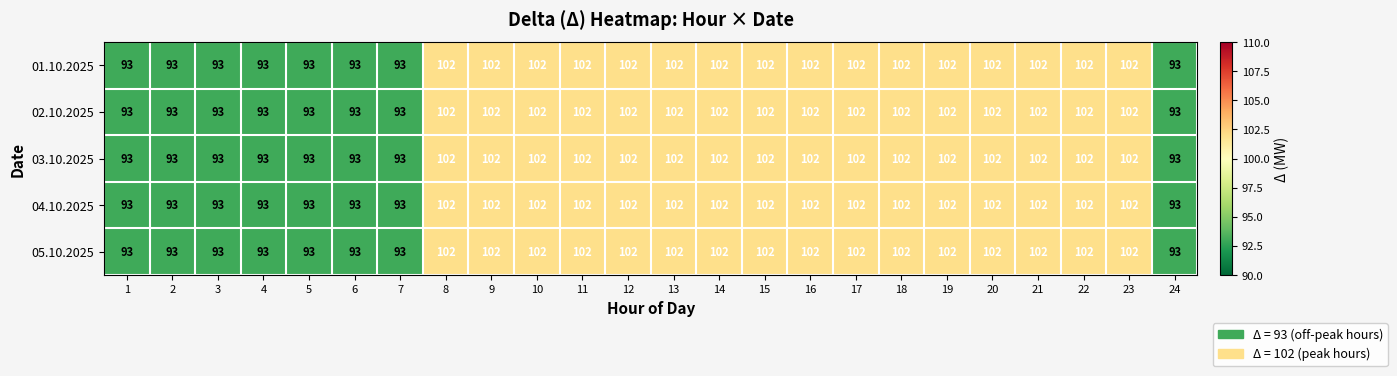

What is the lowest value of the 04.10.2025 series?

93